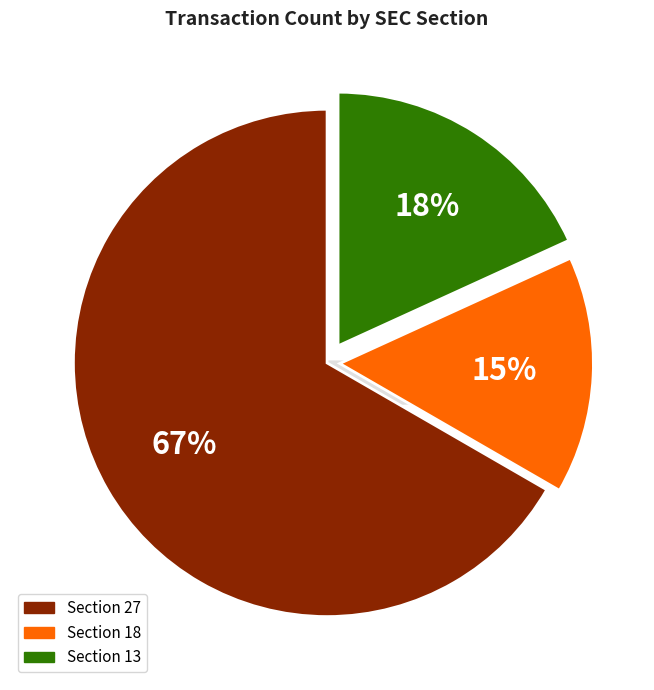

What percentage is NOT represented by 18?

84.8%